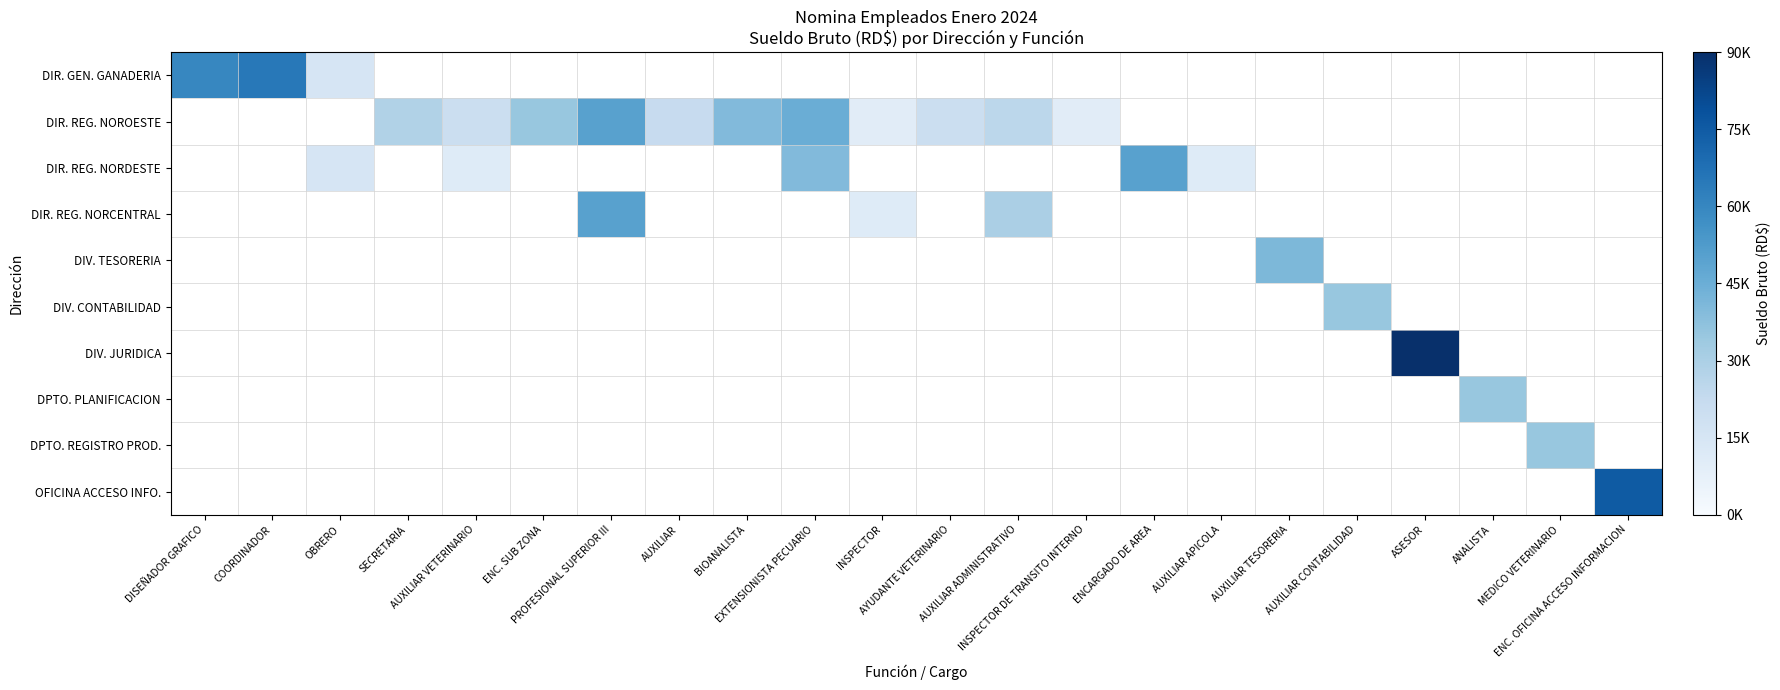

Reading left to right, what are all the values shown in this chart?

DIR. GEN. GANADERIA: DISEÑADOR GRAFICO=60000	COORDINADOR=65000	OBRERO=15000	SECRETARIA=-1	AUXILIAR VETERINARIO=-1	ENC. SUB ZONA=-1	PROFESIONAL SUPERIOR III=-1	AUXILIAR=-1	BIOANALISTA=-1	EXTENSIONISTA PECUARIO=-1	INSPECTOR=-1	AYUDANTE VETERINARIO=-1	AUXILIAR ADMINISTRATIVO=-1	INSPECTOR DE TRANSITO INTERNO=-1	ENCARGADO DE AREA=-1	AUXILIAR APICOLA=-1	AUXILIAR TESORERIA=-1	AUXILIAR CONTABILIDAD=-1	ASESOR=-1	ANALISTA=-1	MEDICO VETERINARIO=-1	ENC. OFICINA ACCESO INFORMACION=-1
DIR. REG. NOROESTE: DISEÑADOR GRAFICO=-1	COORDINADOR=-1	OBRERO=-1	SECRETARIA=28350	AUXILIAR VETERINARIO=20000	ENC. SUB ZONA=35000	PROFESIONAL SUPERIOR III=50000	AUXILIAR=22050	BIOANALISTA=40000	EXTENSIONISTA PECUARIO=45000	INSPECTOR=10000	AYUDANTE VETERINARIO=20000	AUXILIAR ADMINISTRATIVO=25000	INSPECTOR DE TRANSITO INTERNO=10000	ENCARGADO DE AREA=-1	AUXILIAR APICOLA=-1	AUXILIAR TESORERIA=-1	AUXILIAR CONTABILIDAD=-1	ASESOR=-1	ANALISTA=-1	MEDICO VETERINARIO=-1	ENC. OFICINA ACCESO INFORMACION=-1
DIR. REG. NORDESTE: DISEÑADOR GRAFICO=-1	COORDINADOR=-1	OBRERO=15000	SECRETARIA=-1	AUXILIAR VETERINARIO=11000	ENC. SUB ZONA=-1	PROFESIONAL SUPERIOR III=-1	AUXILIAR=-1	BIOANALISTA=-1	EXTENSIONISTA PECUARIO=40000	INSPECTOR=-1	AYUDANTE VETERINARIO=-1	AUXILIAR ADMINISTRATIVO=-1	INSPECTOR DE TRANSITO INTERNO=-1	ENCARGADO DE AREA=50000	AUXILIAR APICOLA=11000	AUXILIAR TESORERIA=-1	AUXILIAR CONTABILIDAD=-1	ASESOR=-1	ANALISTA=-1	MEDICO VETERINARIO=-1	ENC. OFICINA ACCESO INFORMACION=-1
DIR. REG. NORCENTRAL: DISEÑADOR GRAFICO=-1	COORDINADOR=-1	OBRERO=-1	SECRETARIA=-1	AUXILIAR VETERINARIO=-1	ENC. SUB ZONA=-1	PROFESIONAL SUPERIOR III=50000	AUXILIAR=-1	BIOANALISTA=-1	EXTENSIONISTA PECUARIO=-1	INSPECTOR=11000	AYUDANTE VETERINARIO=-1	AUXILIAR ADMINISTRATIVO=30000	INSPECTOR DE TRANSITO INTERNO=-1	ENCARGADO DE AREA=-1	AUXILIAR APICOLA=-1	AUXILIAR TESORERIA=-1	AUXILIAR CONTABILIDAD=-1	ASESOR=-1	ANALISTA=-1	MEDICO VETERINARIO=-1	ENC. OFICINA ACCESO INFORMACION=-1
DIV. TESORERIA: DISEÑADOR GRAFICO=-1	COORDINADOR=-1	OBRERO=-1	SECRETARIA=-1	AUXILIAR VETERINARIO=-1	ENC. SUB ZONA=-1	PROFESIONAL SUPERIOR III=-1	AUXILIAR=-1	BIOANALISTA=-1	EXTENSIONISTA PECUARIO=-1	INSPECTOR=-1	AYUDANTE VETERINARIO=-1	AUXILIAR ADMINISTRATIVO=-1	INSPECTOR DE TRANSITO INTERNO=-1	ENCARGADO DE AREA=-1	AUXILIAR APICOLA=-1	AUXILIAR TESORERIA=41000	AUXILIAR CONTABILIDAD=-1	ASESOR=-1	ANALISTA=-1	MEDICO VETERINARIO=-1	ENC. OFICINA ACCESO INFORMACION=-1
DIV. CONTABILIDAD: DISEÑADOR GRAFICO=-1	COORDINADOR=-1	OBRERO=-1	SECRETARIA=-1	AUXILIAR VETERINARIO=-1	ENC. SUB ZONA=-1	PROFESIONAL SUPERIOR III=-1	AUXILIAR=-1	BIOANALISTA=-1	EXTENSIONISTA PECUARIO=-1	INSPECTOR=-1	AYUDANTE VETERINARIO=-1	AUXILIAR ADMINISTRATIVO=-1	INSPECTOR DE TRANSITO INTERNO=-1	ENCARGADO DE AREA=-1	AUXILIAR APICOLA=-1	AUXILIAR TESORERIA=-1	AUXILIAR CONTABILIDAD=35000	ASESOR=-1	ANALISTA=-1	MEDICO VETERINARIO=-1	ENC. OFICINA ACCESO INFORMACION=-1
DIV. JURIDICA: DISEÑADOR GRAFICO=-1	COORDINADOR=-1	OBRERO=-1	SECRETARIA=-1	AUXILIAR VETERINARIO=-1	ENC. SUB ZONA=-1	PROFESIONAL SUPERIOR III=-1	AUXILIAR=-1	BIOANALISTA=-1	EXTENSIONISTA PECUARIO=-1	INSPECTOR=-1	AYUDANTE VETERINARIO=-1	AUXILIAR ADMINISTRATIVO=-1	INSPECTOR DE TRANSITO INTERNO=-1	ENCARGADO DE AREA=-1	AUXILIAR APICOLA=-1	AUXILIAR TESORERIA=-1	AUXILIAR CONTABILIDAD=-1	ASESOR=90000	ANALISTA=-1	MEDICO VETERINARIO=-1	ENC. OFICINA ACCESO INFORMACION=-1
DPTO. PLANIFICACION: DISEÑADOR GRAFICO=-1	COORDINADOR=-1	OBRERO=-1	SECRETARIA=-1	AUXILIAR VETERINARIO=-1	ENC. SUB ZONA=-1	PROFESIONAL SUPERIOR III=-1	AUXILIAR=-1	BIOANALISTA=-1	EXTENSIONISTA PECUARIO=-1	INSPECTOR=-1	AYUDANTE VETERINARIO=-1	AUXILIAR ADMINISTRATIVO=-1	INSPECTOR DE TRANSITO INTERNO=-1	ENCARGADO DE AREA=-1	AUXILIAR APICOLA=-1	AUXILIAR TESORERIA=-1	AUXILIAR CONTABILIDAD=-1	ASESOR=-1	ANALISTA=35000	MEDICO VETERINARIO=-1	ENC. OFICINA ACCESO INFORMACION=-1
DPTO. REGISTRO PROD.: DISEÑADOR GRAFICO=-1	COORDINADOR=-1	OBRERO=-1	SECRETARIA=-1	AUXILIAR VETERINARIO=-1	ENC. SUB ZONA=-1	PROFESIONAL SUPERIOR III=-1	AUXILIAR=-1	BIOANALISTA=-1	EXTENSIONISTA PECUARIO=-1	INSPECTOR=-1	AYUDANTE VETERINARIO=-1	AUXILIAR ADMINISTRATIVO=-1	INSPECTOR DE TRANSITO INTERNO=-1	ENCARGADO DE AREA=-1	AUXILIAR APICOLA=-1	AUXILIAR TESORERIA=-1	AUXILIAR CONTABILIDAD=-1	ASESOR=-1	ANALISTA=-1	MEDICO VETERINARIO=35000	ENC. OFICINA ACCESO INFORMACION=-1
OFICINA ACCESO INFO.: DISEÑADOR GRAFICO=-1	COORDINADOR=-1	OBRERO=-1	SECRETARIA=-1	AUXILIAR VETERINARIO=-1	ENC. SUB ZONA=-1	PROFESIONAL SUPERIOR III=-1	AUXILIAR=-1	BIOANALISTA=-1	EXTENSIONISTA PECUARIO=-1	INSPECTOR=-1	AYUDANTE VETERINARIO=-1	AUXILIAR ADMINISTRATIVO=-1	INSPECTOR DE TRANSITO INTERNO=-1	ENCARGADO DE AREA=-1	AUXILIAR APICOLA=-1	AUXILIAR TESORERIA=-1	AUXILIAR CONTABILIDAD=-1	ASESOR=-1	ANALISTA=-1	MEDICO VETERINARIO=-1	ENC. OFICINA ACCESO INFORMACION=75000